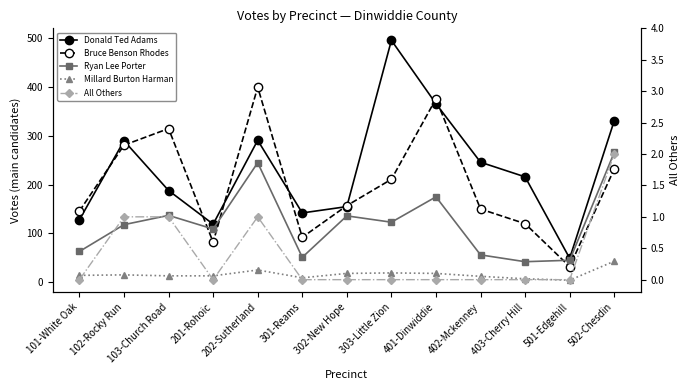

Reading right to left, transcribe all the data shown in this chart.

Donald Ted Adams: 502-Chesdin=331	501-Edgehill=49	403-Cherry Hill=216	402-Mckenney=246	401-Dinwiddie=366	303-Little Zion=496	302-New Hope=155	301-Reams=142	202-Sutherland=291	201-Rohoic=119	103-Church Road=188	102-Rocky Run=290	101-White Oak=128
Bruce Benson Rhodes: 502-Chesdin=232	501-Edgehill=32	403-Cherry Hill=120	402-Mckenney=150	401-Dinwiddie=376	303-Little Zion=211	302-New Hope=157	301-Reams=92	202-Sutherland=400	201-Rohoic=82	103-Church Road=315	102-Rocky Run=281	101-White Oak=146
Ryan Lee Porter: 502-Chesdin=266	501-Edgehill=45	403-Cherry Hill=42	402-Mckenney=56	401-Dinwiddie=175	303-Little Zion=123	302-New Hope=136	301-Reams=51	202-Sutherland=245	201-Rohoic=109	103-Church Road=137	102-Rocky Run=118	101-White Oak=63
Millard Burton Harman: 502-Chesdin=43	501-Edgehill=4	403-Cherry Hill=7	402-Mckenney=12	401-Dinwiddie=18	303-Little Zion=19	302-New Hope=18	301-Reams=9	202-Sutherland=25	201-Rohoic=13	103-Church Road=13	102-Rocky Run=15	101-White Oak=14
All Others: 502-Chesdin=2	501-Edgehill=0	403-Cherry Hill=0	402-Mckenney=0	401-Dinwiddie=0	303-Little Zion=0	302-New Hope=0	301-Reams=0	202-Sutherland=1	201-Rohoic=0	103-Church Road=1	102-Rocky Run=1	101-White Oak=0